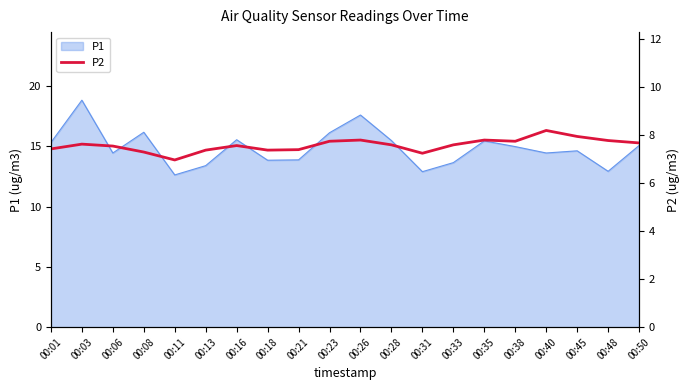

Reading left to right, extract all data points from this chart.

00:01=7.4	00:03=7.6	00:06=7.5	00:08=7.3	00:11=7.0	00:13=7.4	00:16=7.6	00:18=7.4	00:21=7.4	00:23=7.8	00:26=7.8	00:28=7.6	00:31=7.2	00:33=7.6	00:35=7.8	00:38=7.8	00:40=8.2	00:45=8.0	00:48=7.8	00:50=7.7